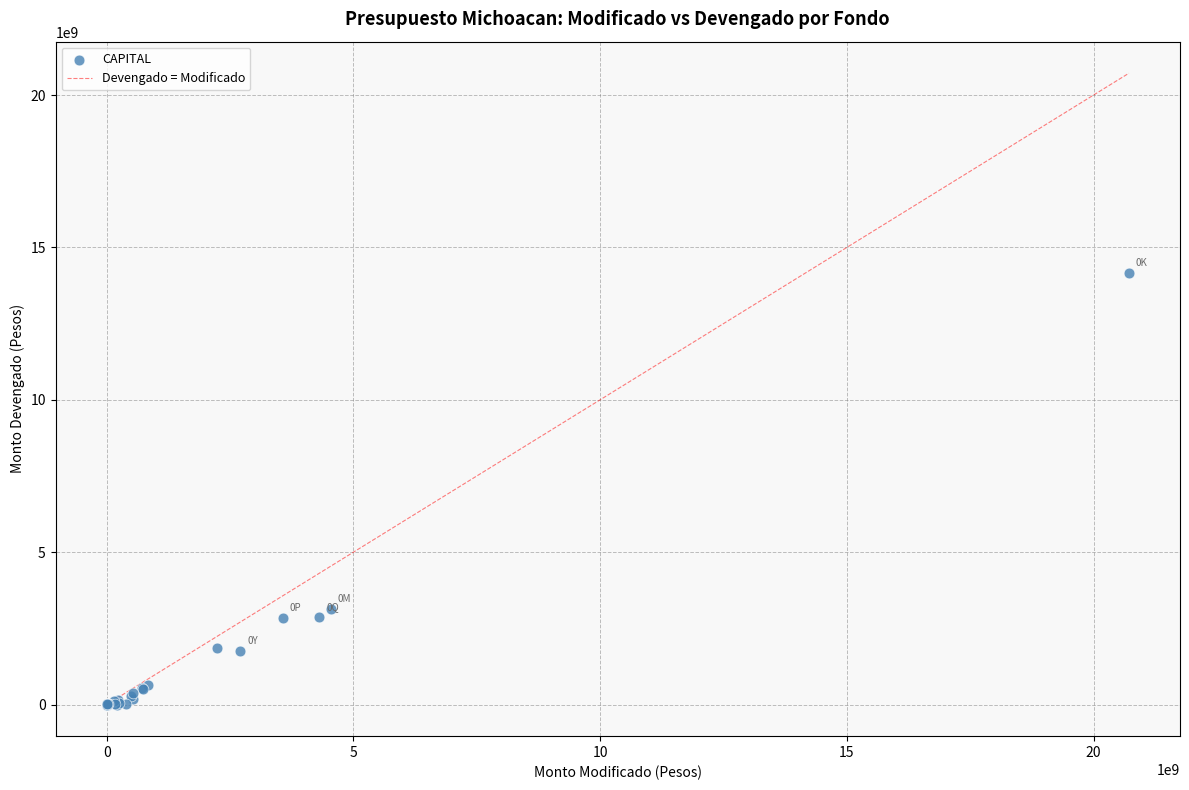

What Y value in the scatter plot is closest to 7075956046?

3143841498.6